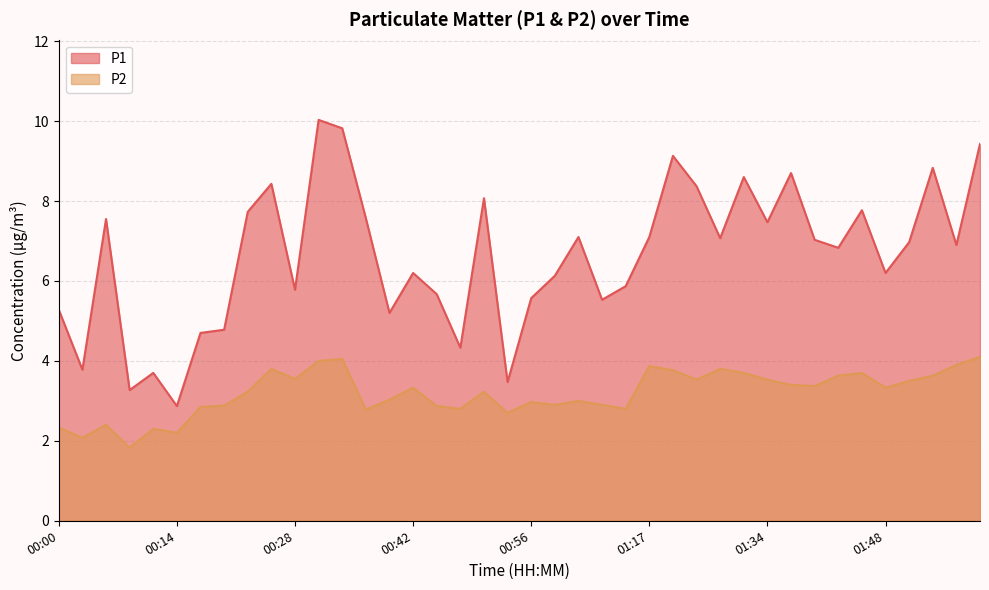

Which series has the largest total across all categories?

P1